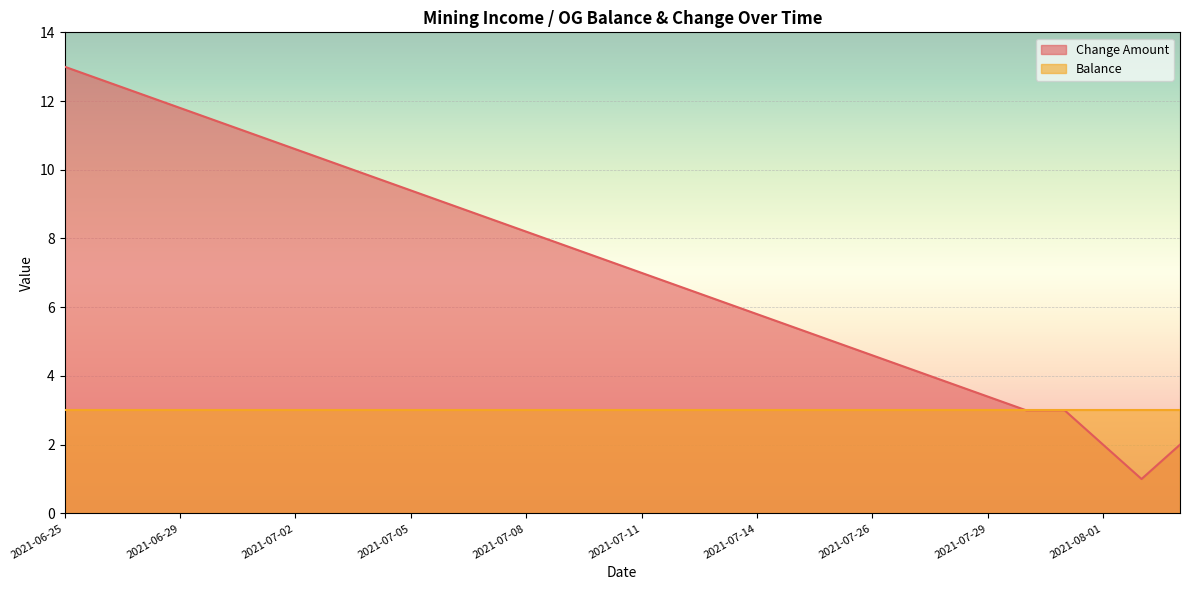

Which label corresponds to the largest value in the chart?

2021-06-25